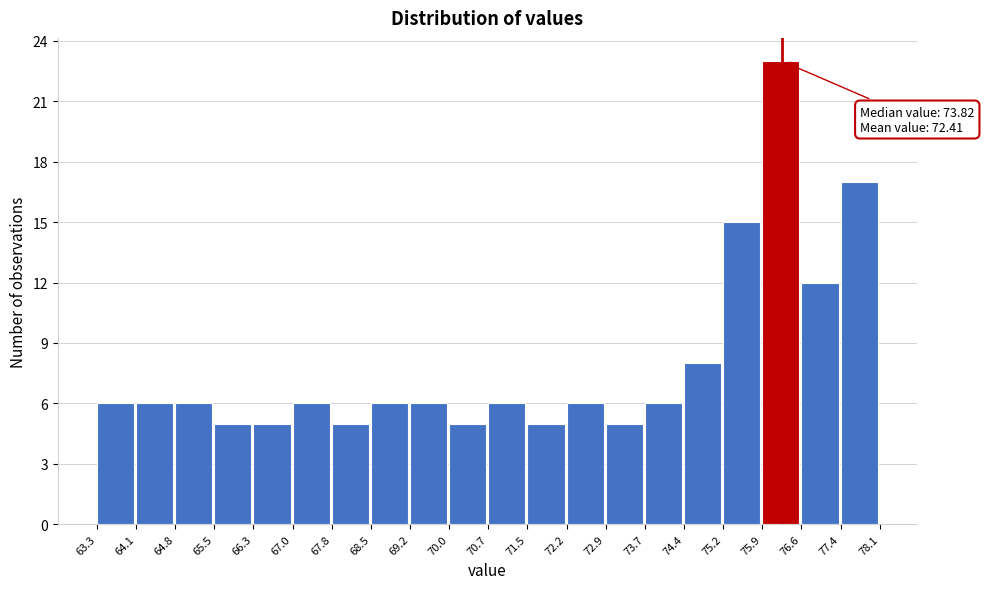

Over which range of the x-axis is the bar tallest?

75.9 to 76.6